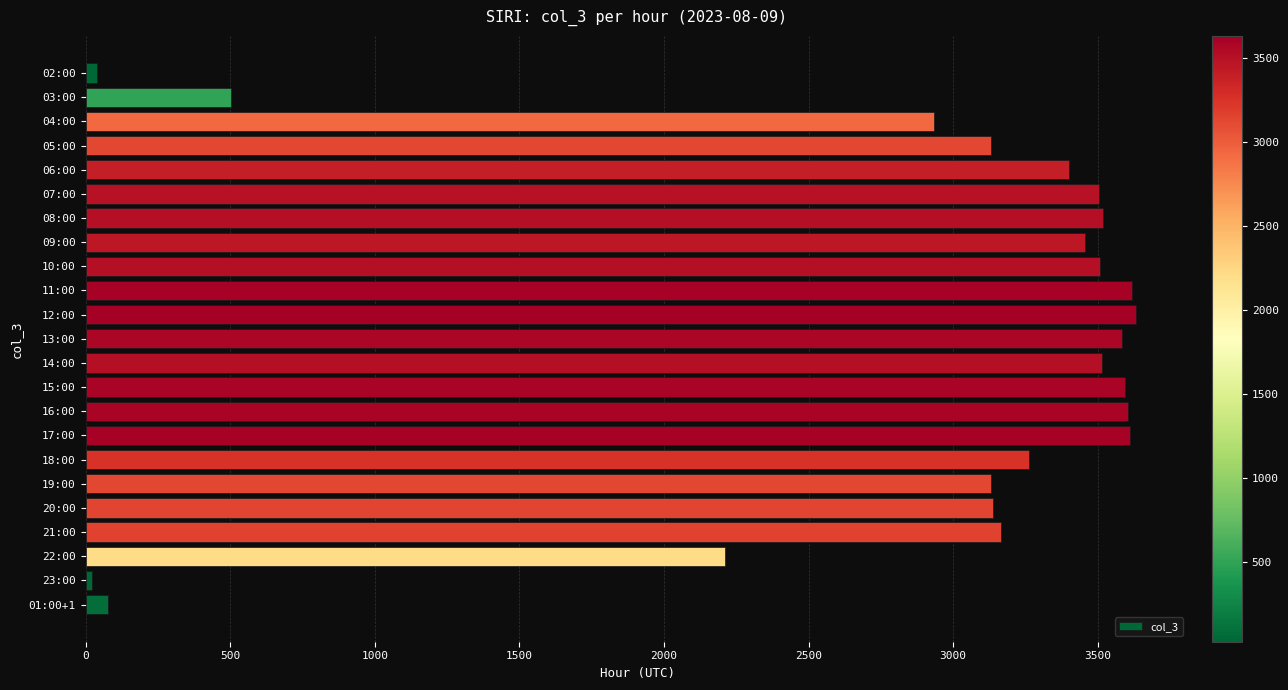

What is the greatest value displayed?

3632